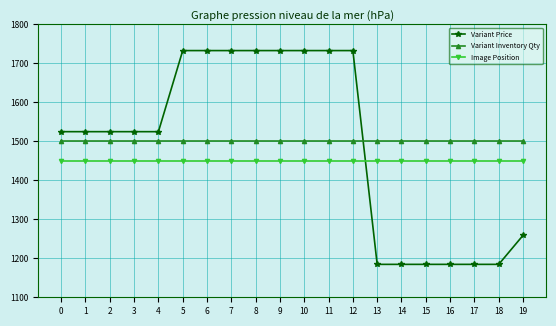

After their last crossing, which series has the higher values: Variant Price or Variant Inventory Qty?

Variant Inventory Qty